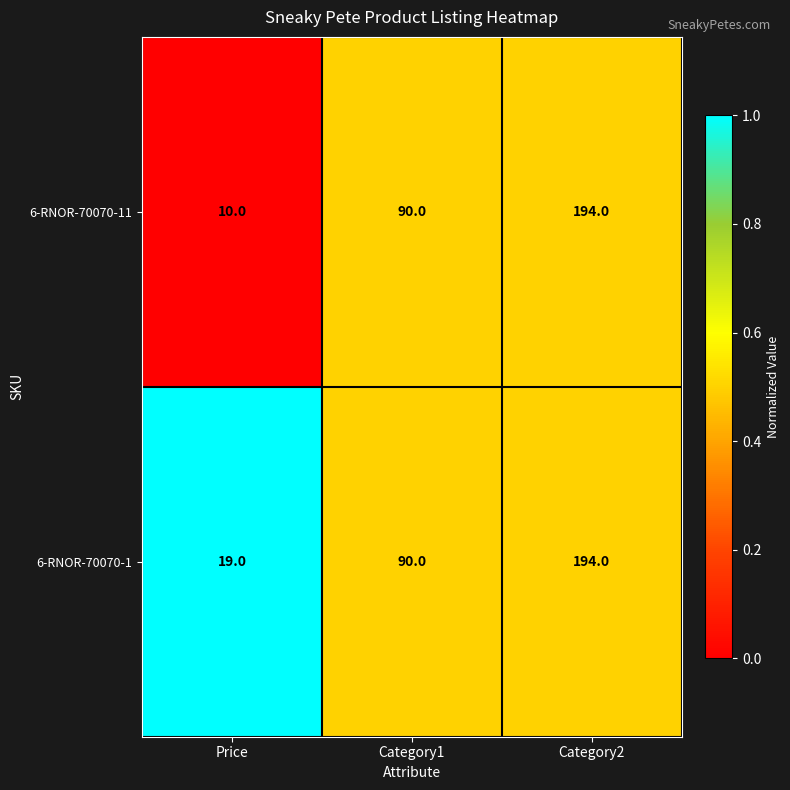

What is the average value of the 6-RNOR-70070-11 series?

98